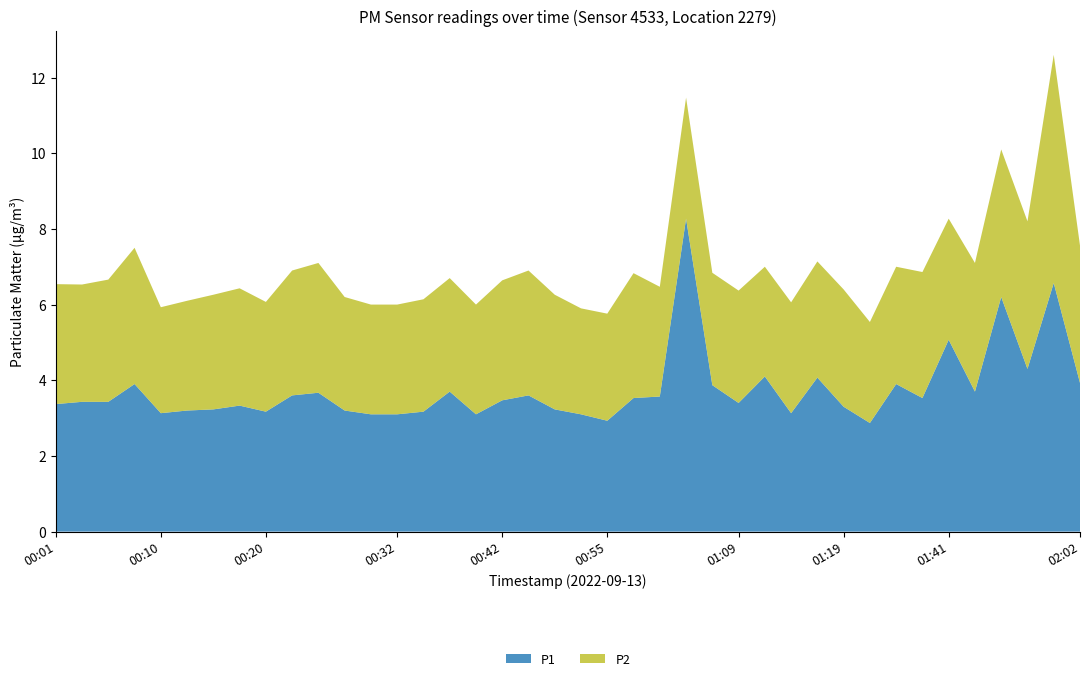

Reading left to right, list all the values displayed in this chart.

P1: 00:01=3.4	00:03=3.4	00:05=3.4	00:08=3.9	00:10=3.1	00:13=3.2	00:15=3.2	00:18=3.3	00:20=3.2	00:23=3.6	00:25=3.7	00:27=3.2	00:30=3.1	00:32=3.1	00:35=3.2	00:37=3.7	00:40=3.1	00:42=3.5	00:44=3.6	00:50=3.2	00:52=3.1	00:55=2.9	00:57=3.5	01:02=3.6	01:05=8.3	01:07=3.9	01:09=3.4	01:12=4.1	01:14=3.1	01:17=4.1	01:19=3.3	01:27=2.9	01:30=3.9	01:38=3.5	01:41=5.1	01:46=3.7	01:48=6.2	01:56=4.3	01:59=6.6	02:02=3.9
P2: 00:01=3.2	00:03=3.1	00:05=3.2	00:08=3.6	00:10=2.8	00:13=2.9	00:15=3.0	00:18=3.1	00:20=2.9	00:23=3.3	00:25=3.4	00:27=3.0	00:30=2.9	00:32=2.9	00:35=3.0	00:37=3.0	00:40=2.9	00:42=3.2	00:44=3.3	00:50=3.0	00:52=2.8	00:55=2.8	00:57=3.3	01:02=2.9	01:05=3.2	01:07=3.0	01:09=3.0	01:12=2.9	01:14=2.9	01:17=3.1	01:19=3.1	01:27=2.7	01:30=3.1	01:38=3.3	01:41=3.2	01:46=3.4	01:48=3.9	01:56=3.9	01:59=6.0	02:02=3.6